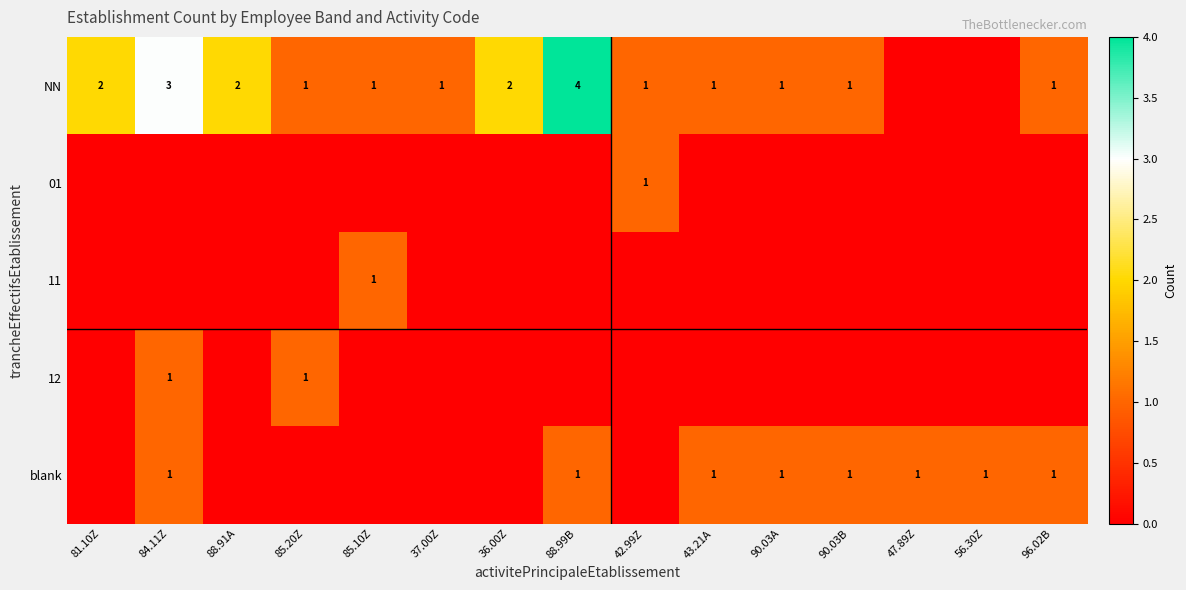

True or false: NN has a value of 1 at 85.20Z.

True